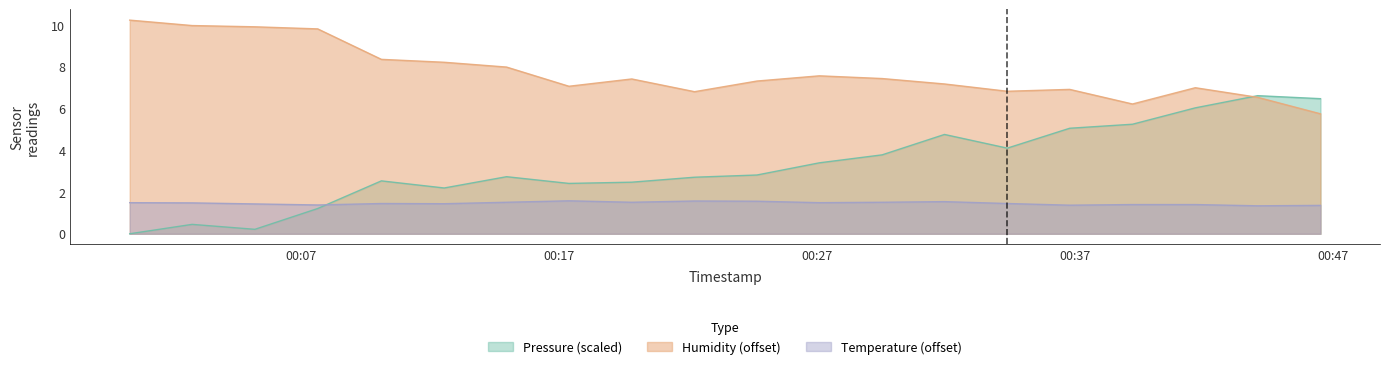

What is the maximum value shown in the chart?

10.2